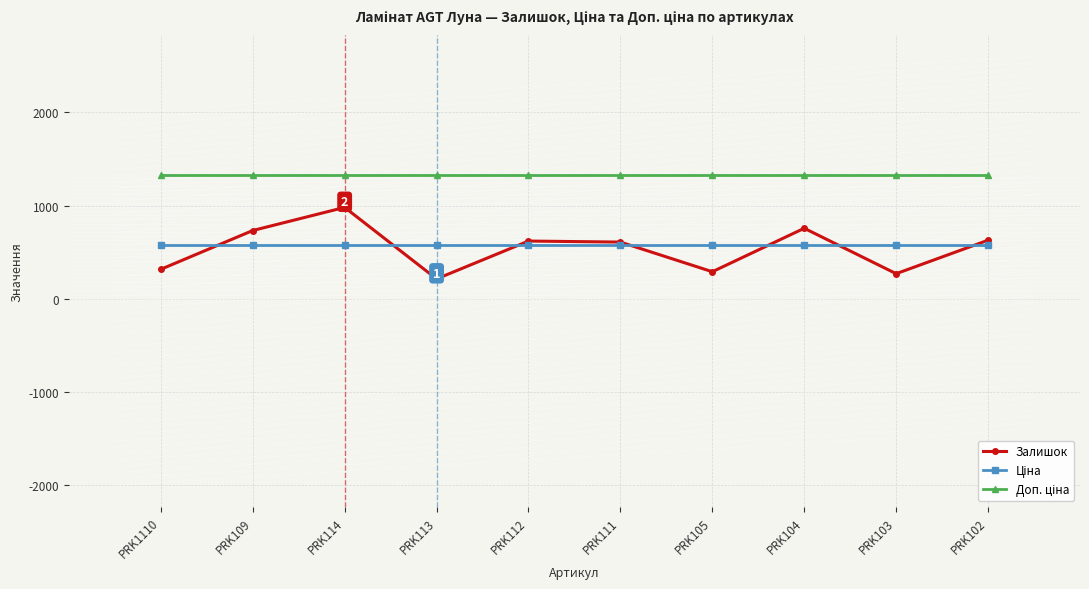

What is the difference between the highest and lowest values at PRK104?

749.9